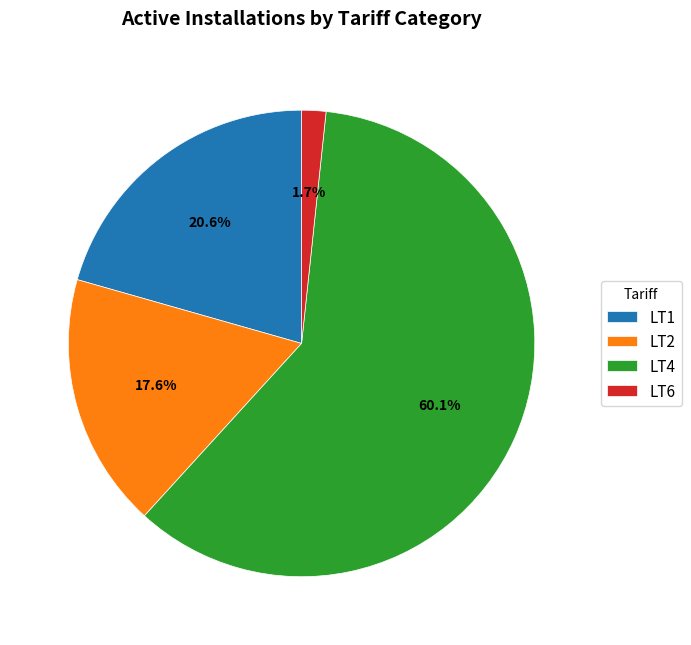

How many slices are in this pie chart?

4